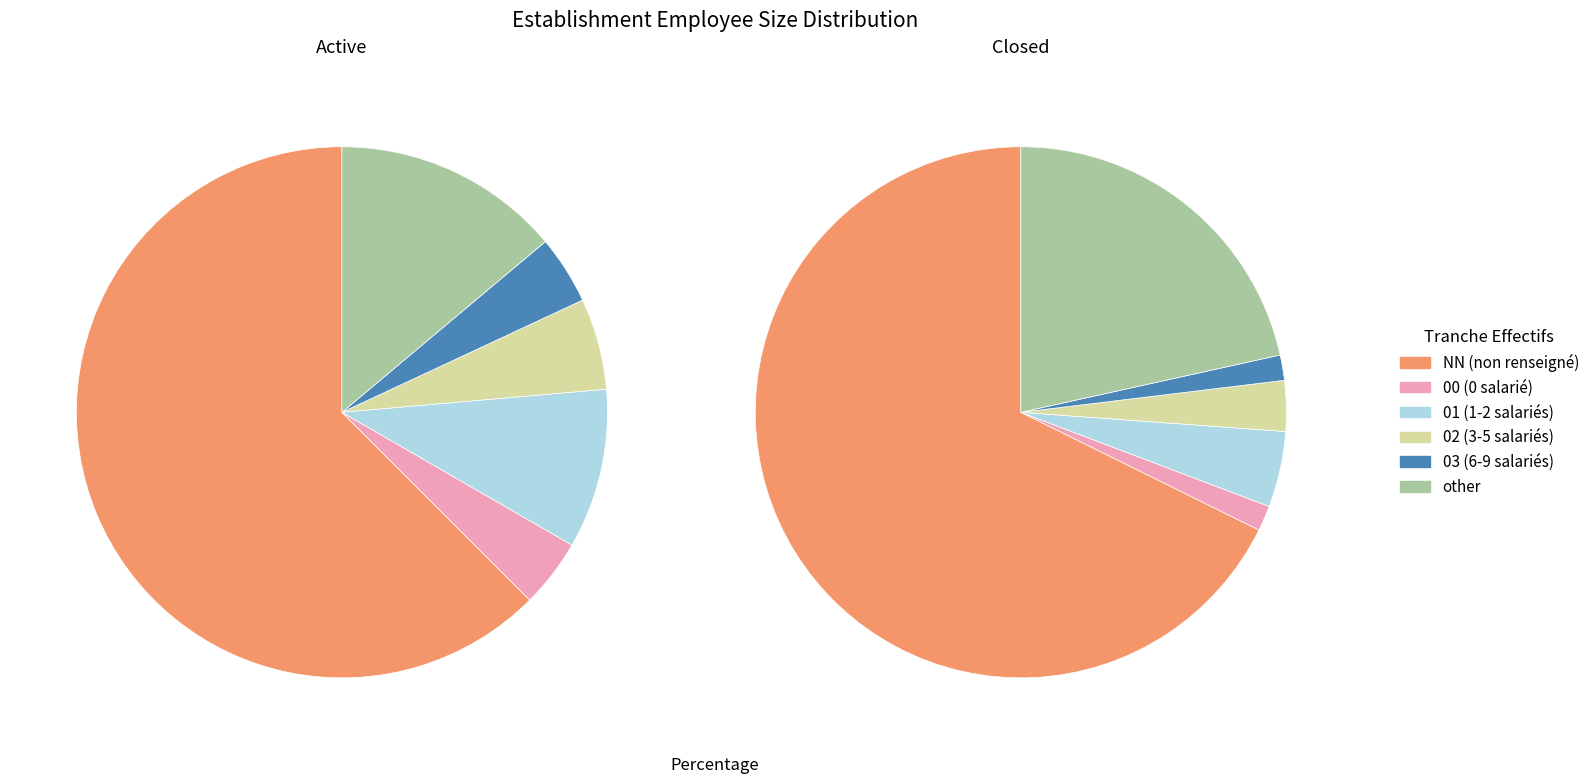

What percentage do 00 and 01 together represent?

10.2%